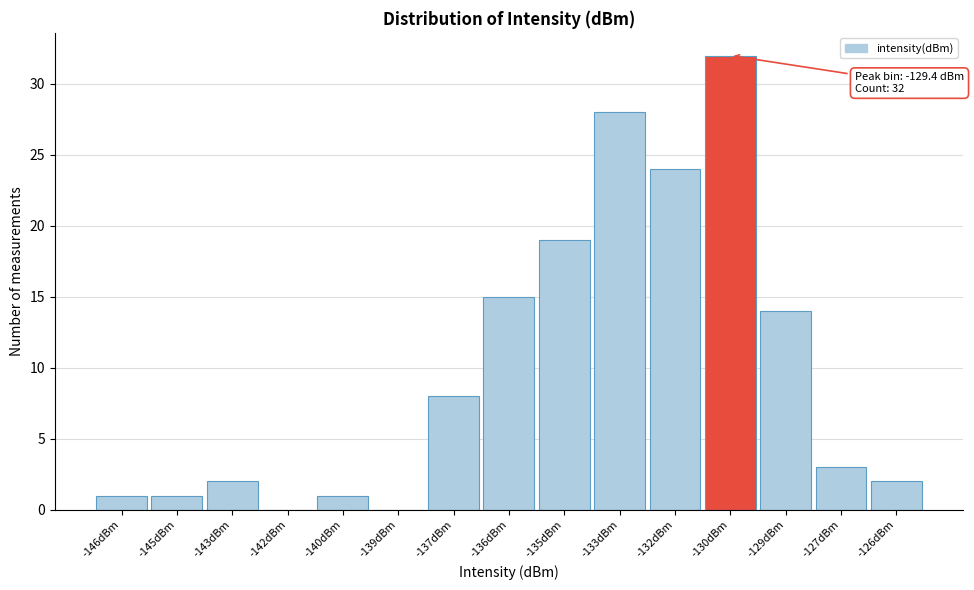

Reading left to right, extract all data points from this chart.

-146dBm=1	-145dBm=1	-143dBm=2	-142dBm=0	-140dBm=1	-139dBm=0	-137dBm=8	-136dBm=15	-135dBm=19	-133dBm=28	-132dBm=24	-130dBm=32	-129dBm=14	-127dBm=3	-126dBm=2